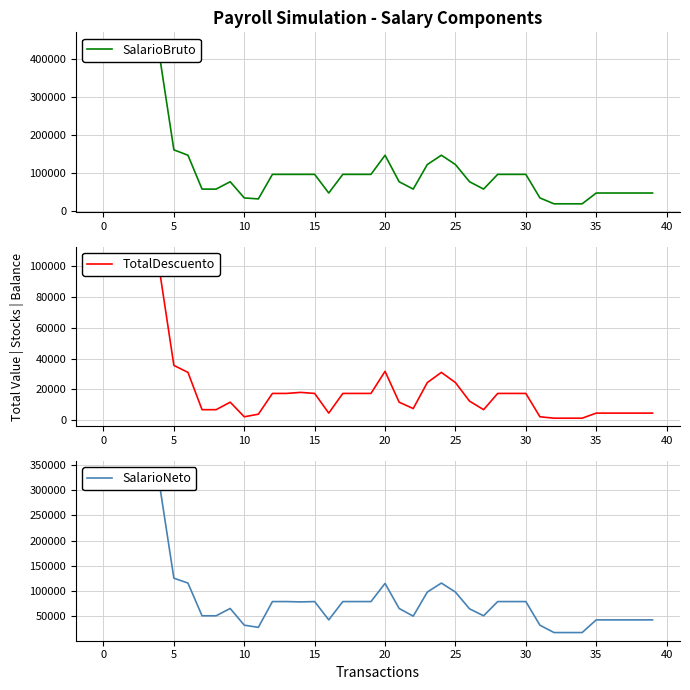

Which series has the widest spread of values?

SalarioBruto